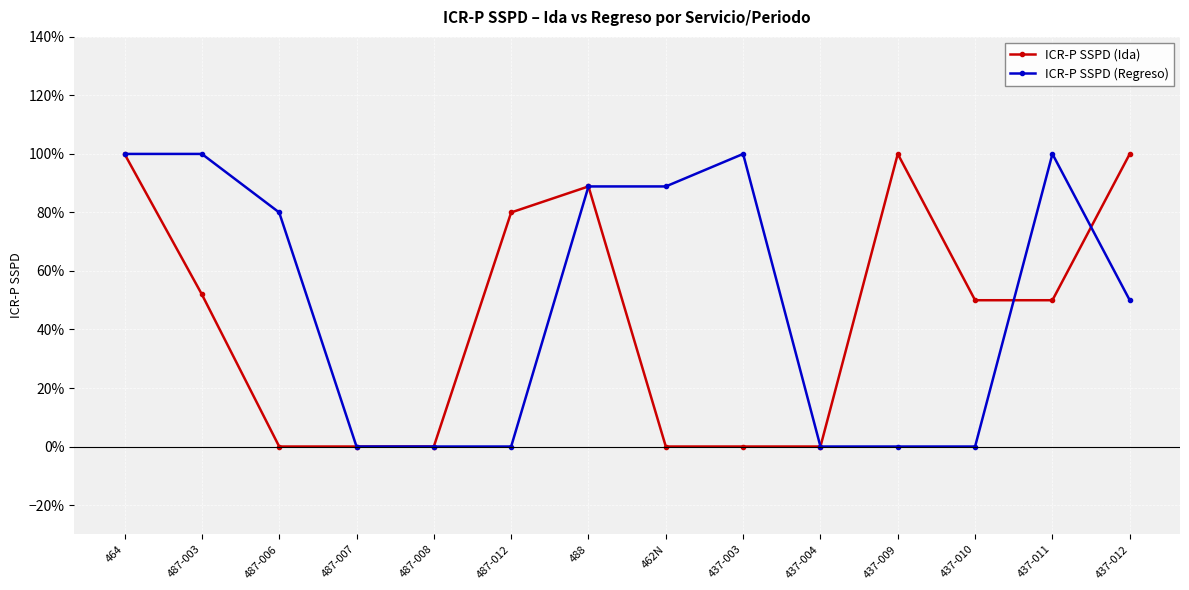

Read the ICR-P SSPD (Regreso) value at 437-011.

1.0